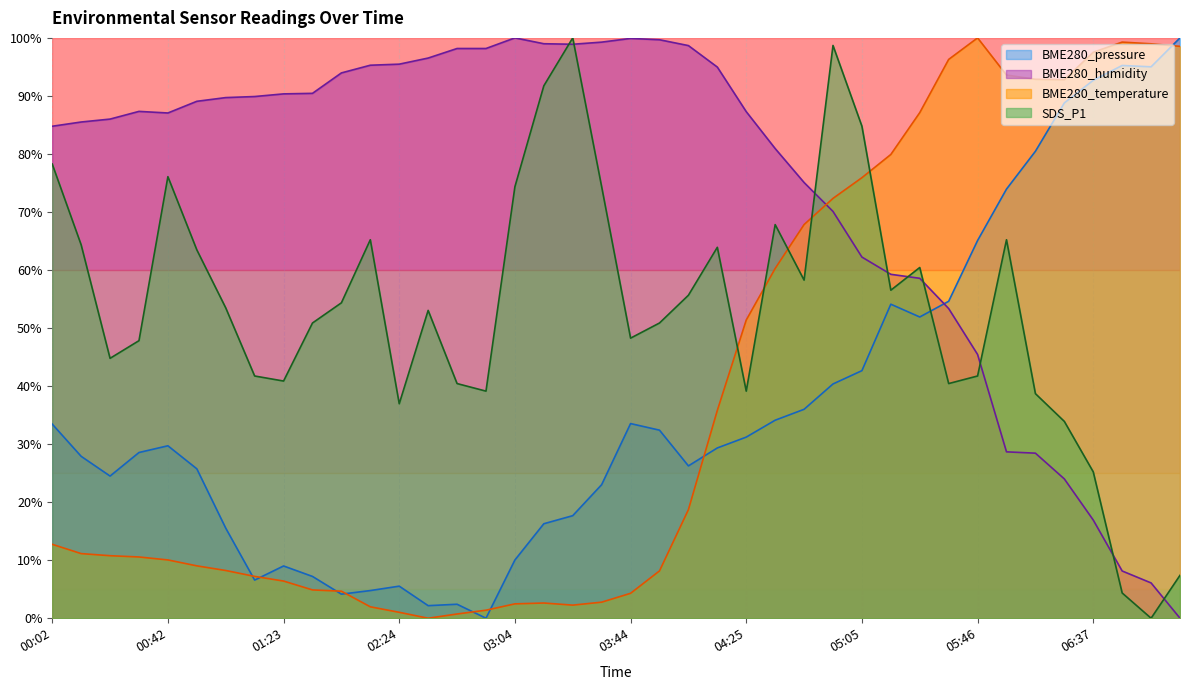

True or false: BME280_pressure has more than 0 points higher than both neighbors.

True